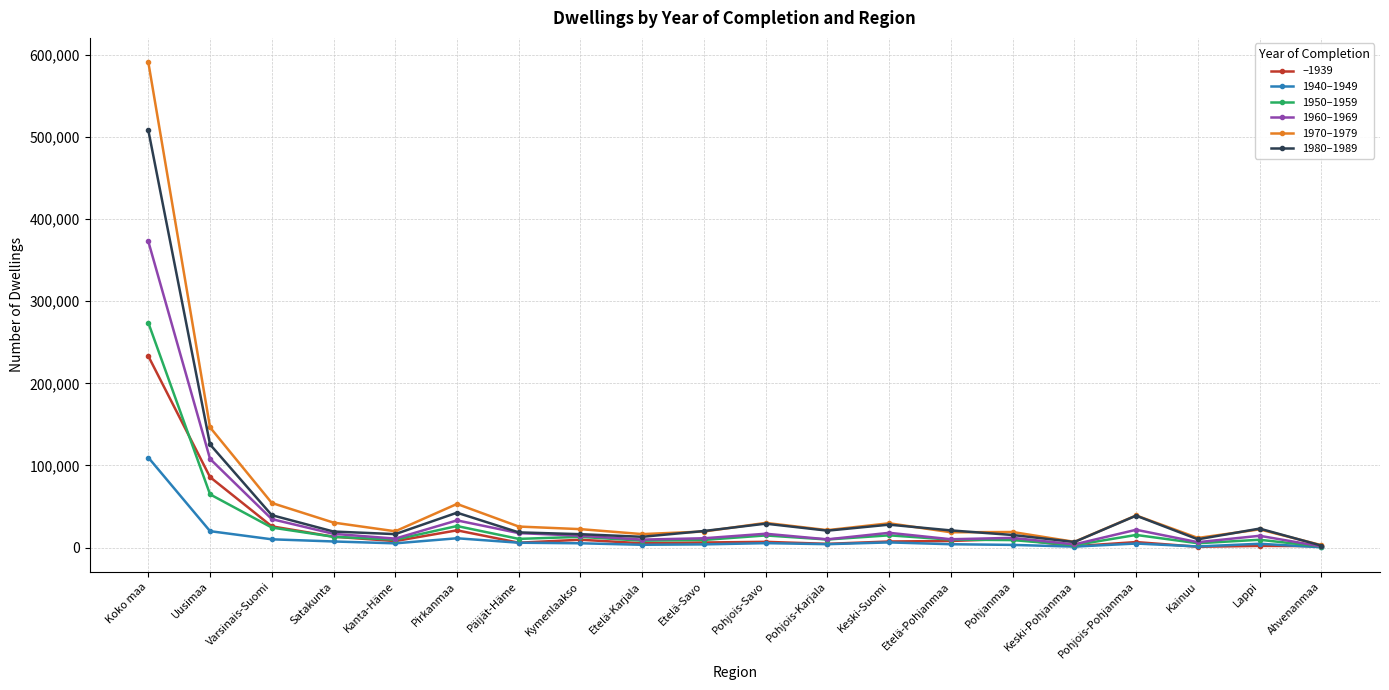

What is the label of the 13th point from the right?

Kymenlaakso